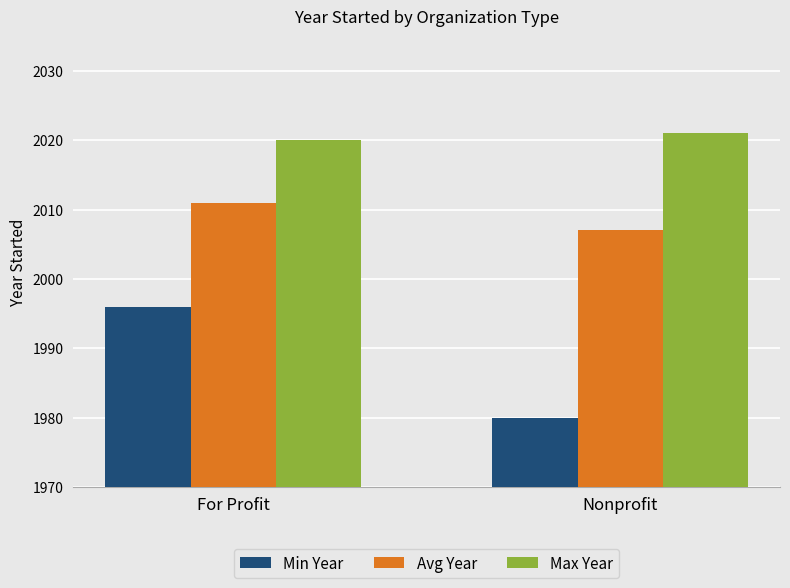

At which label is Max Year closest to 2020?

For Profit